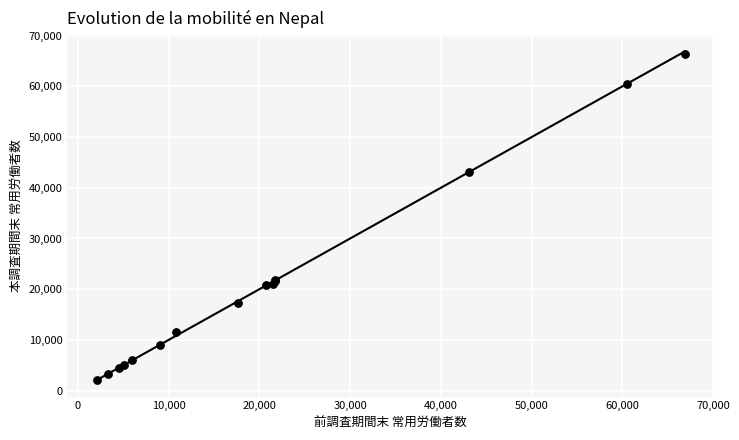

What Y value in the scatter plot is closest to 34241?

43132